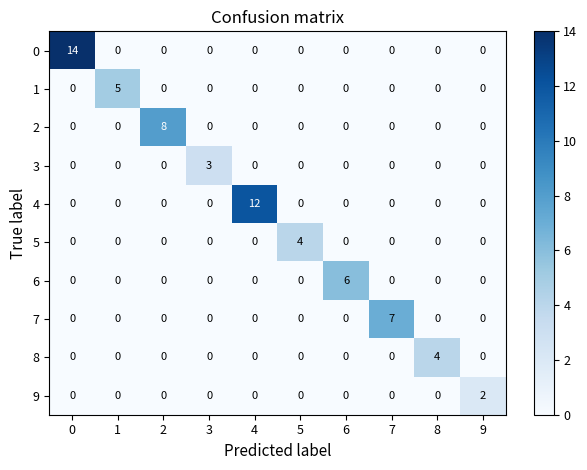

What is the difference between the maximum and second lowest values in the 5 series?

4